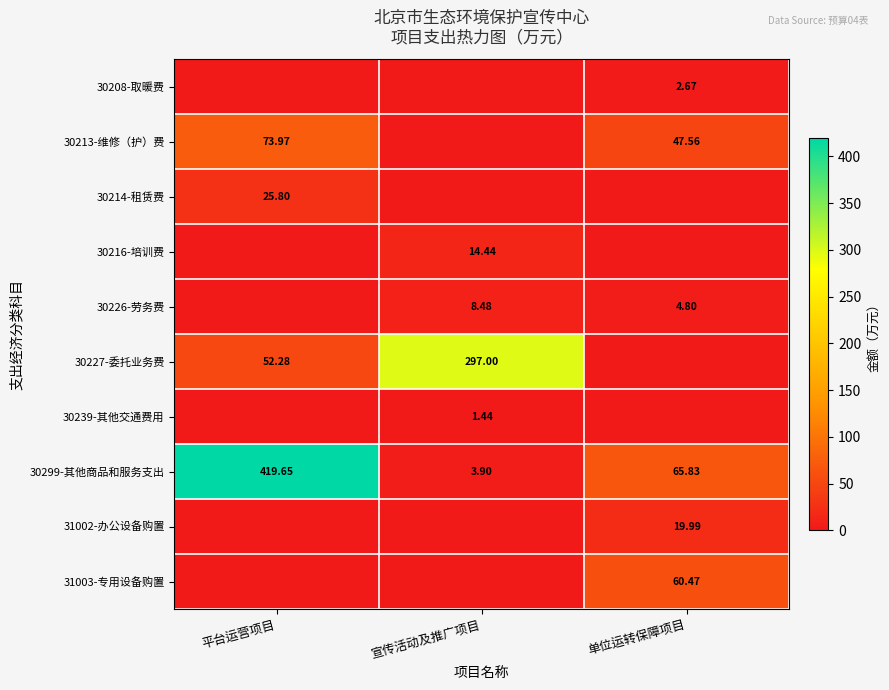

Is the value of 30239-其他交通费用 at 宣传活动及推广项目 greater than the value of 30299-其他商品和服务支出 at 宣传活动及推广项目?

No